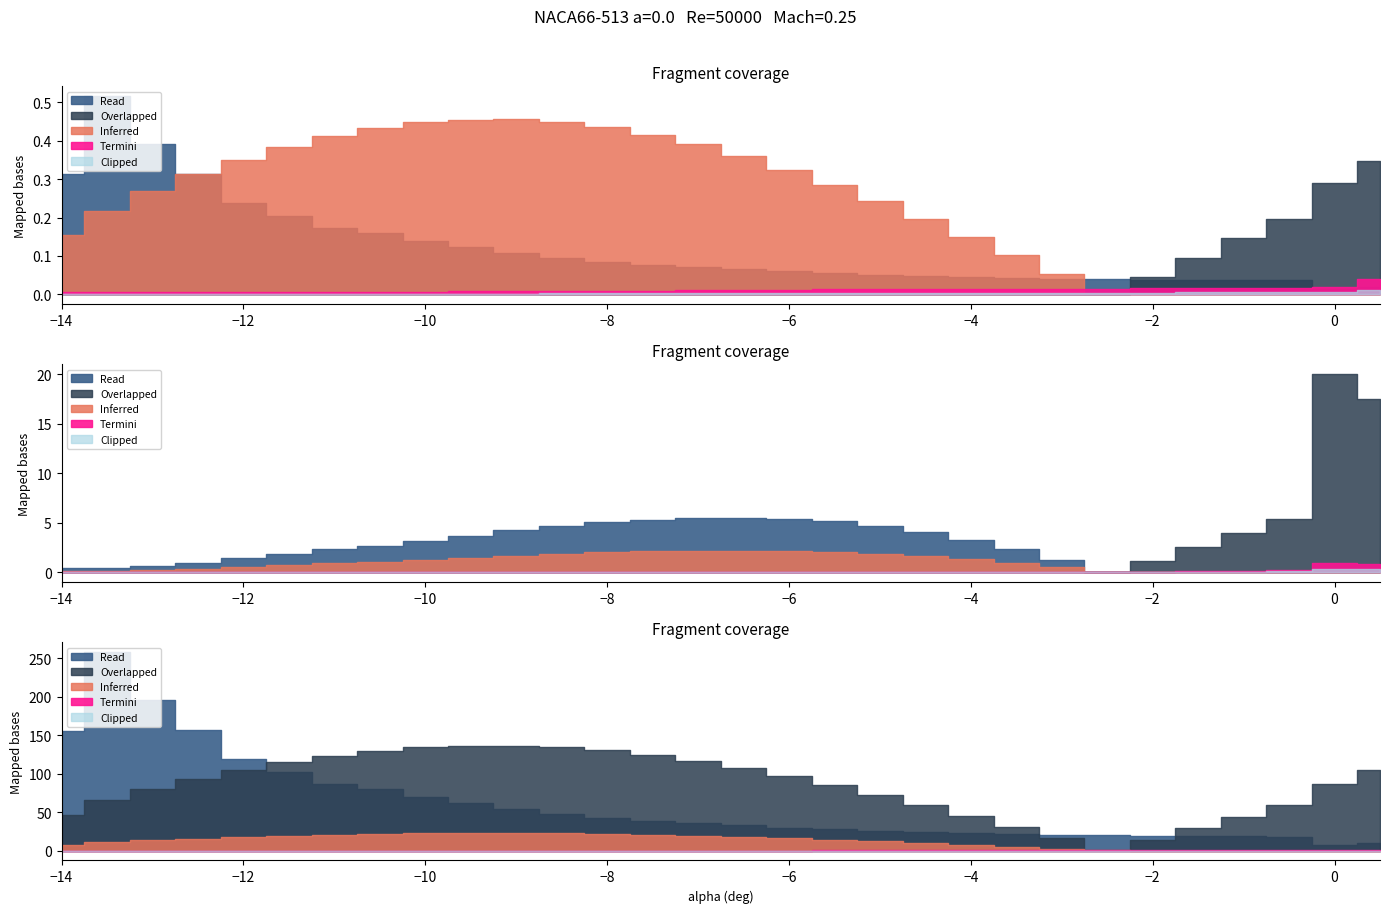

True or false: Cd has a value of 0.0 at -1.

True